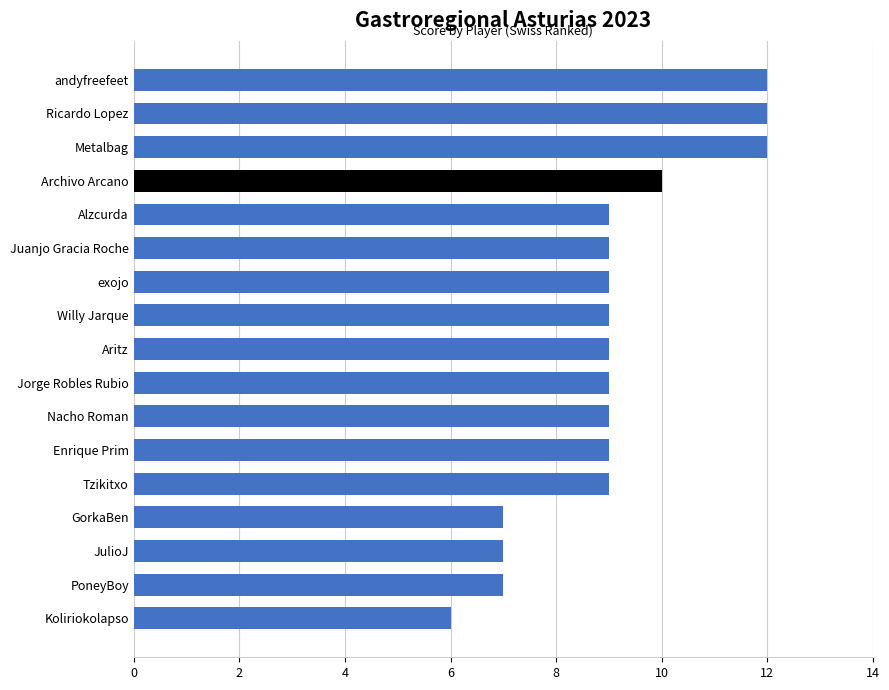

How many categories are shown in the chart?

17